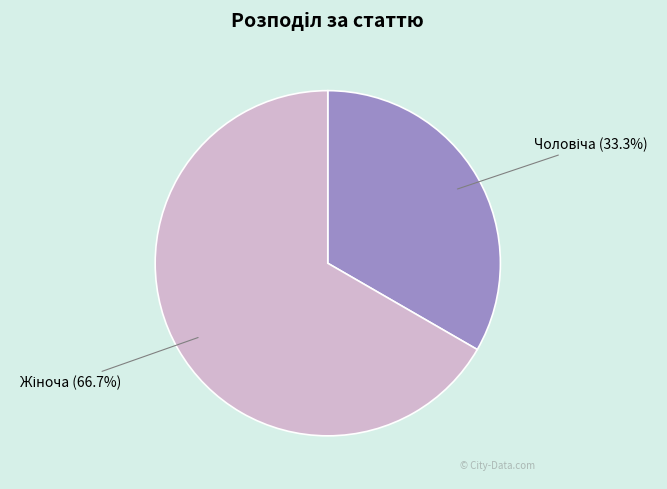

Is there a majority slice in this chart?

Yes